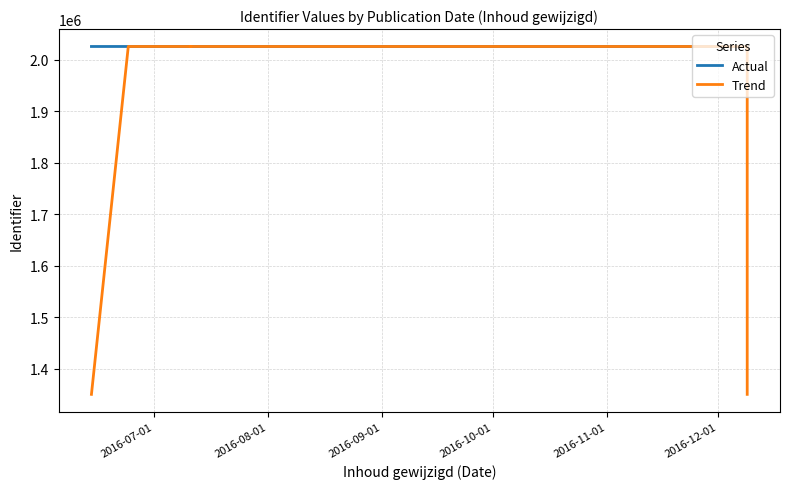

Where is the first local maximum for Actual?

2016-08-01